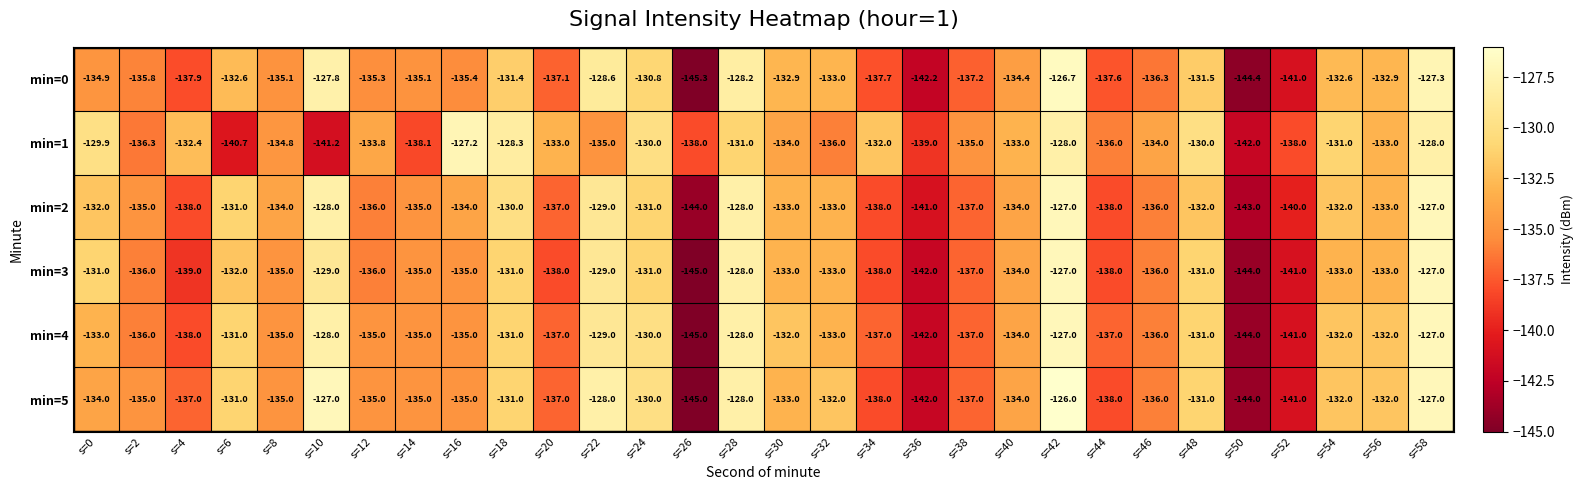

At which label is min=3 closest to -136?

s=2